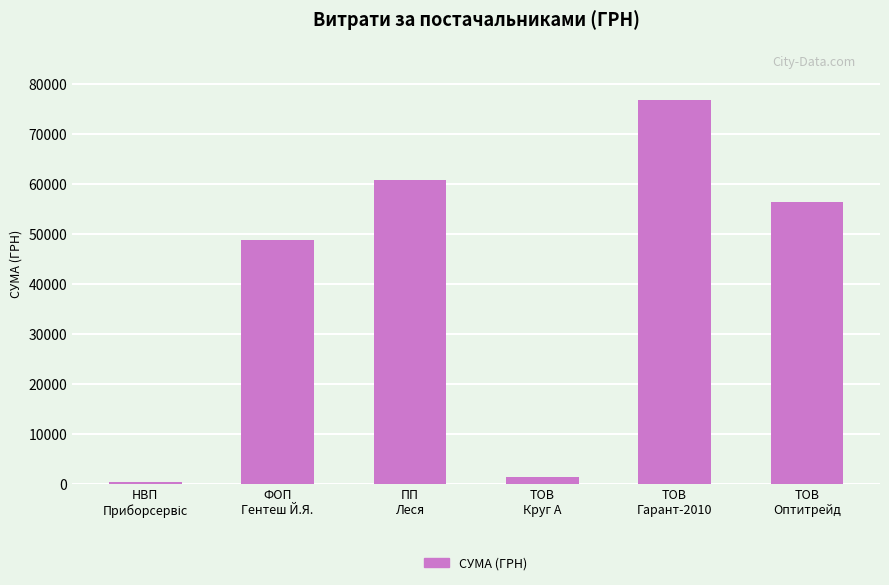

What is the value of the 5th bar from the left?

76895.8